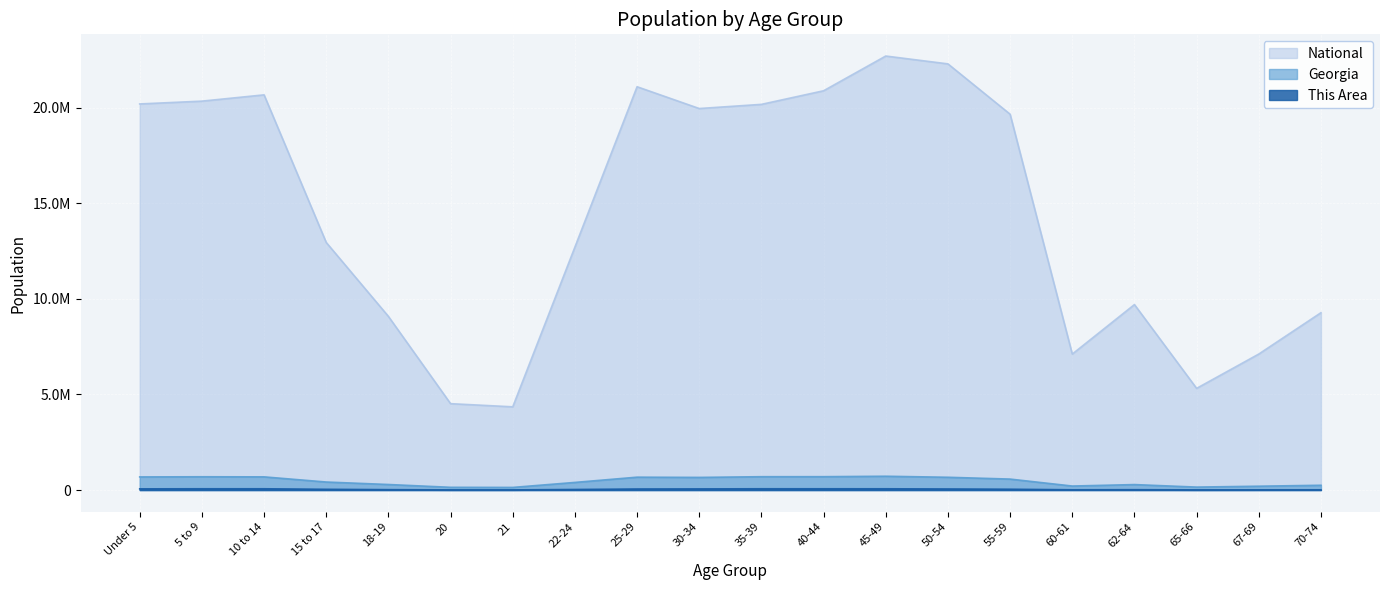

Reading right to left, what are all the values shown in this chart?

This Area: 13246	11535	9279	18613	14323	43466	55940	66033	66477	67071	59983	55071	29718	8997	9298	20519	39437	66330	66698	62242
Georgia: 250422	201362	154645	286136	209870	573551	668591	722661	699481	698059	661625	673935	399358	137251	143471	290077	419922	689684	695161	686785
National: 9278166	7115361	5319902	9704197	7113727	19664805	22298125	22708591	20890964	20179642	19962099	21101849	12712576	4354294	4519129	9086089	12954254	20677194	20348657	20201362